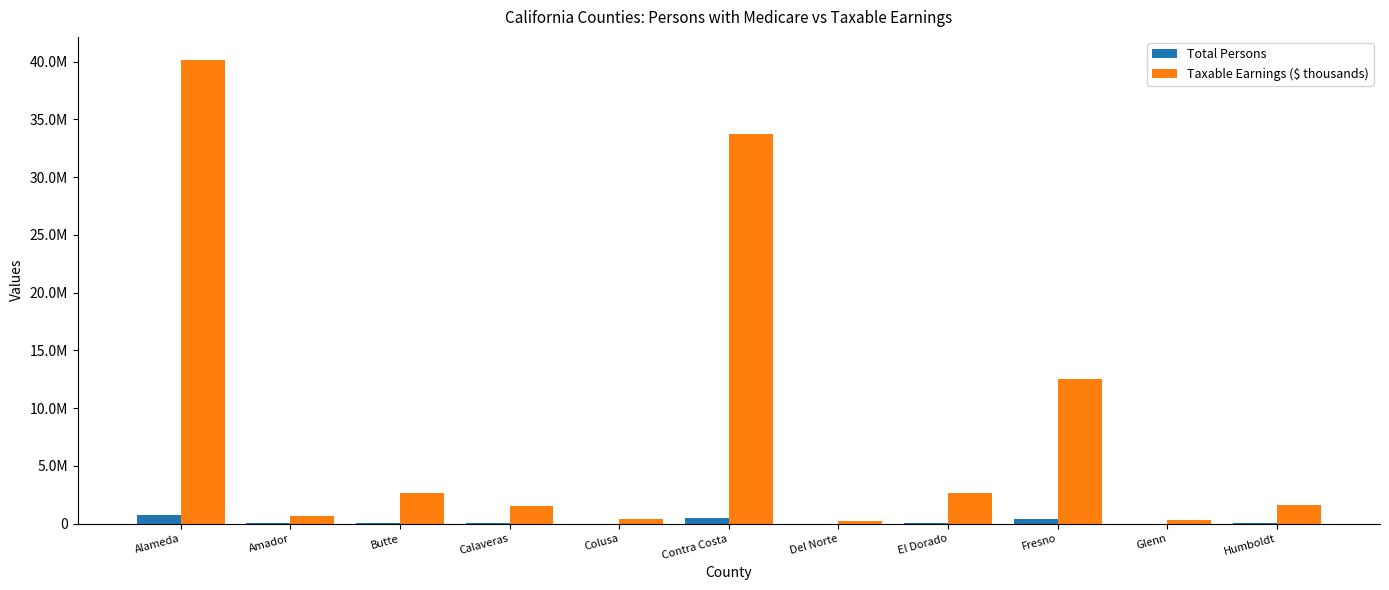

What is the label of the 9th bar from the right?

Butte